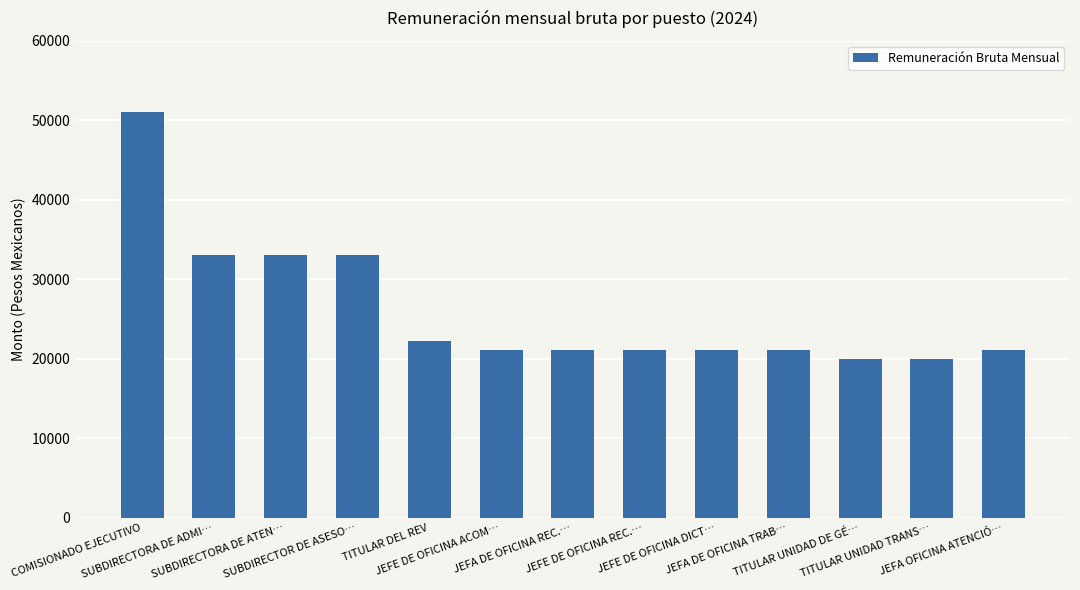

What is the minimum value shown in the chart?

20000